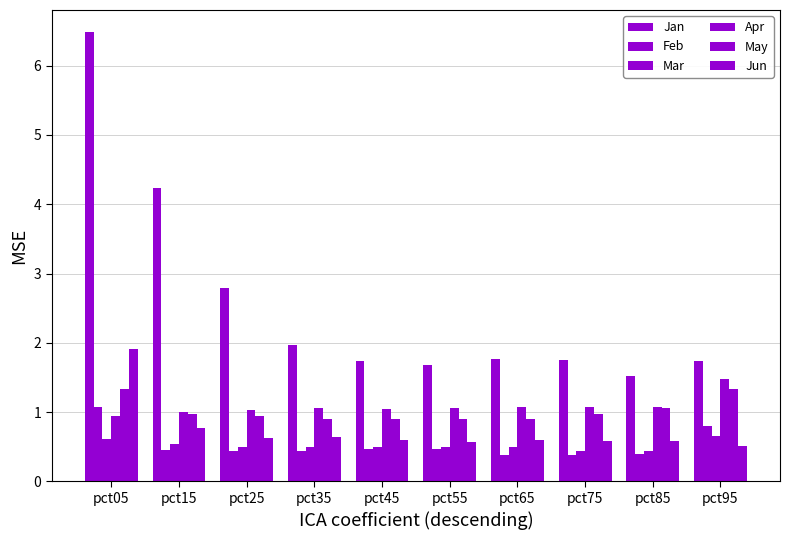

Which has a higher value, pct45 or pct05?

pct05